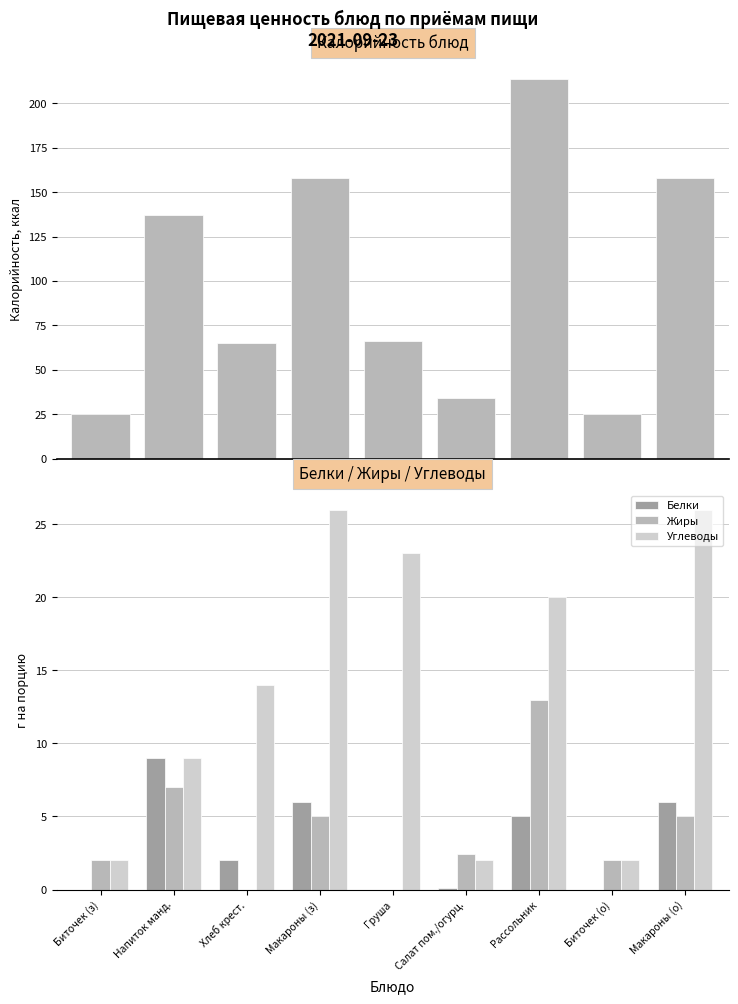

What are all the series names shown in the legend?

Калорийность, Белки, Жиры, Углеводы